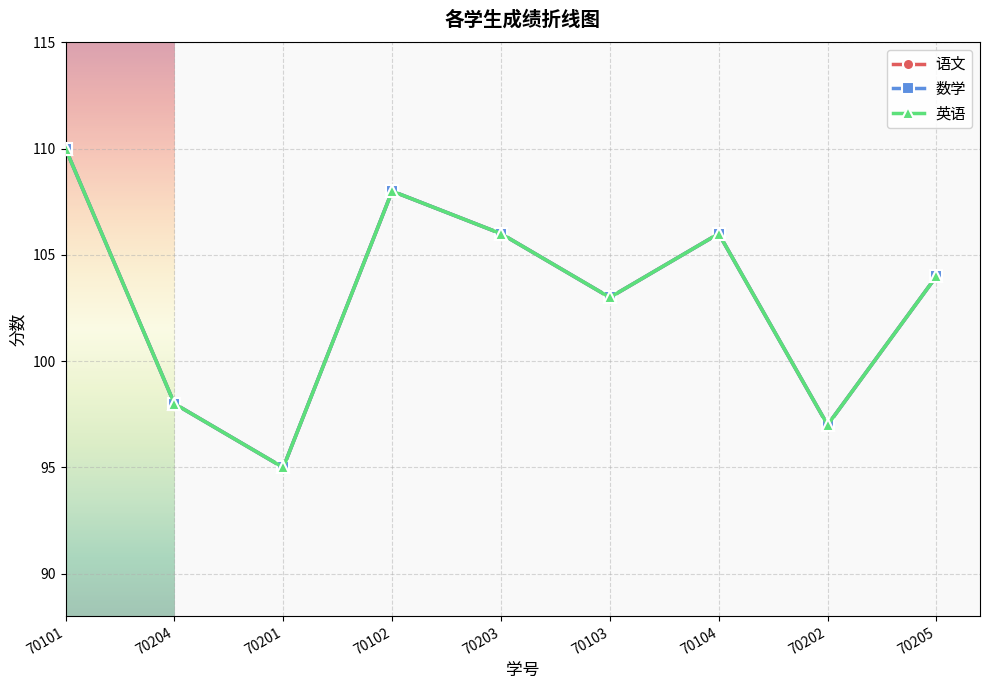

How many data points in 数学 are less than 104?

4